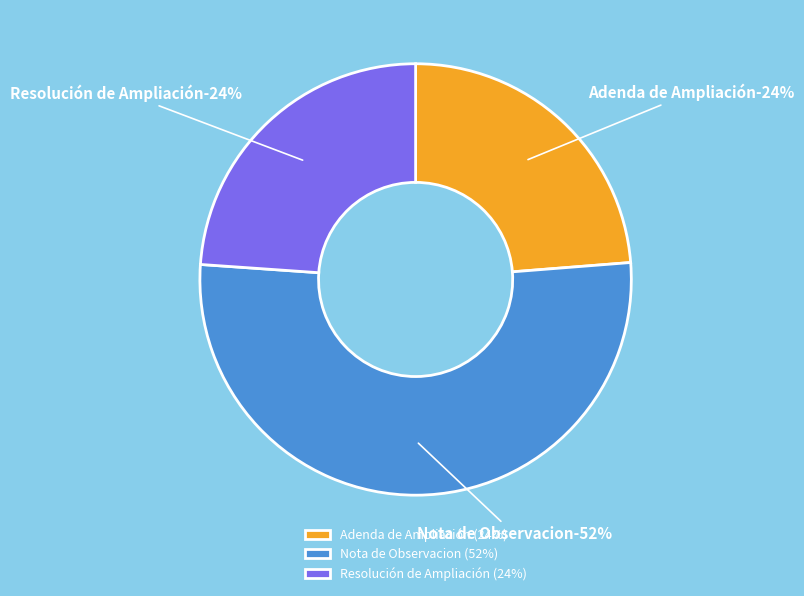

What percentage is NOT represented by Adenda de Ampliación?

76.3%